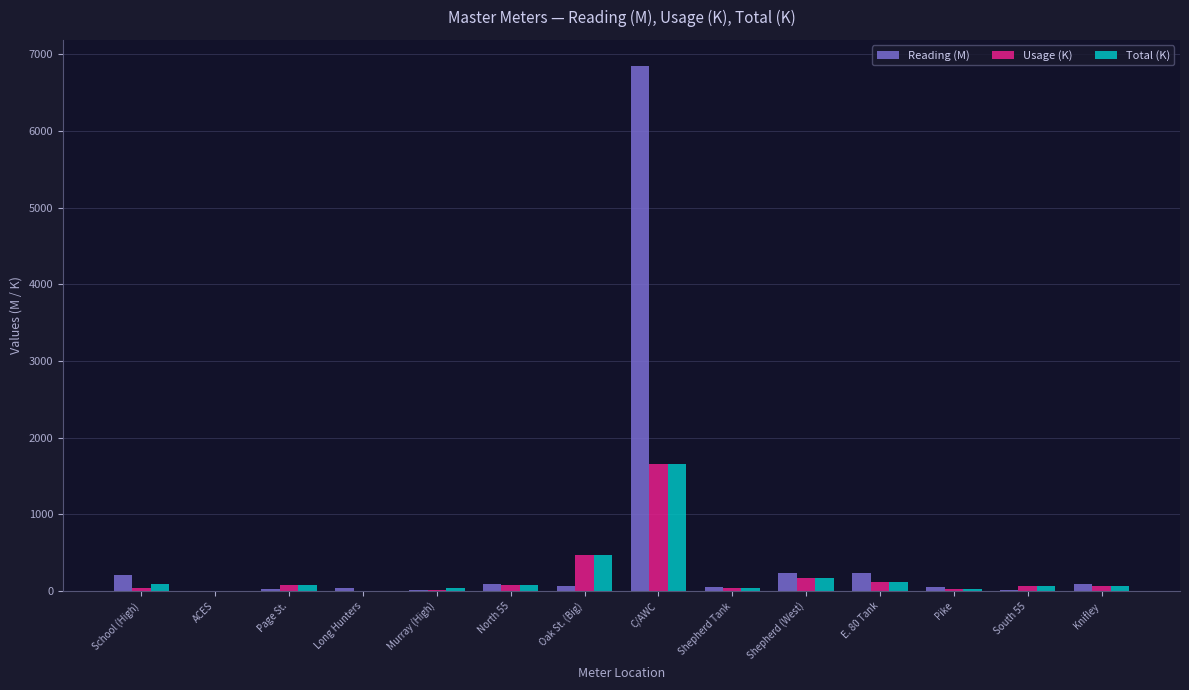

Which series changed the most between ACES and C/AWC?

Reading (M)